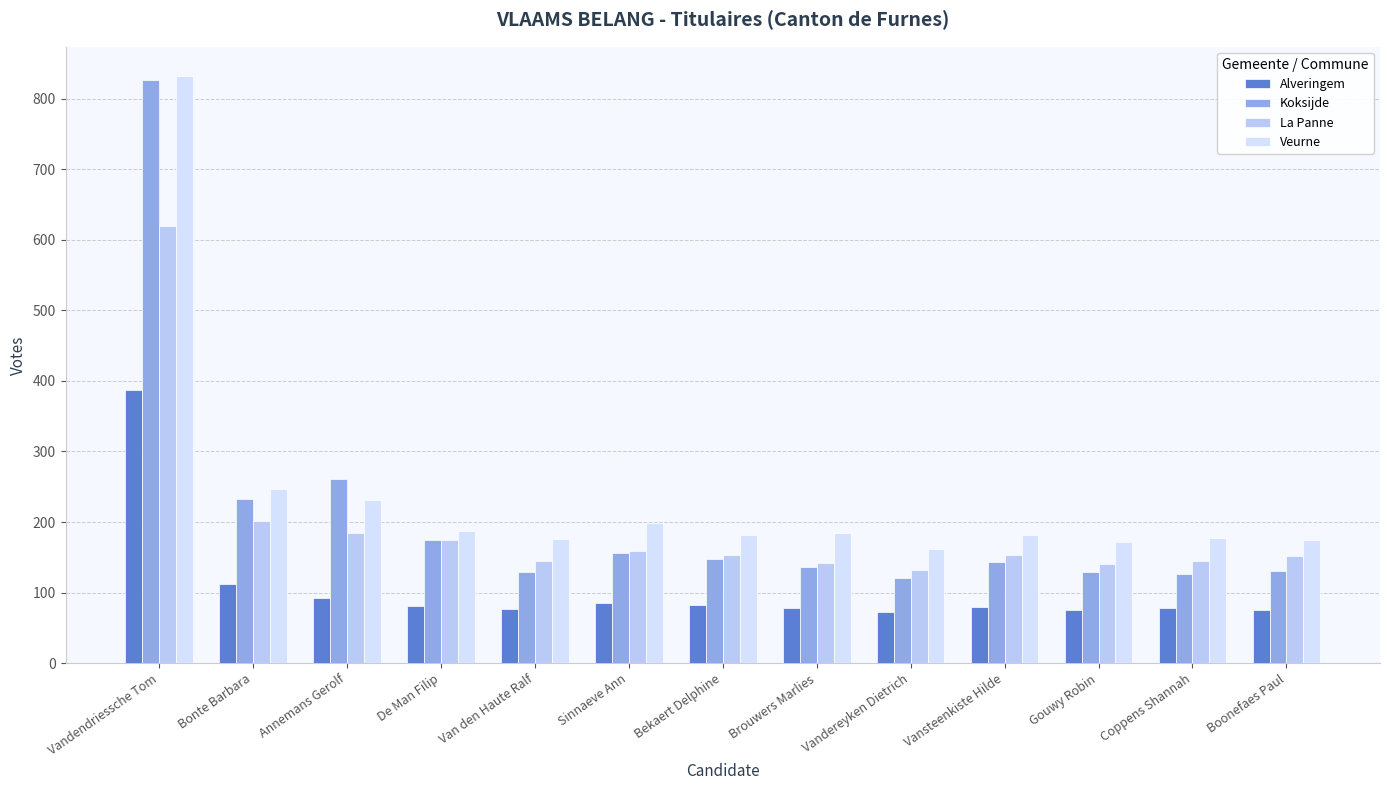

How many values in the Veurne series are below 182?

6